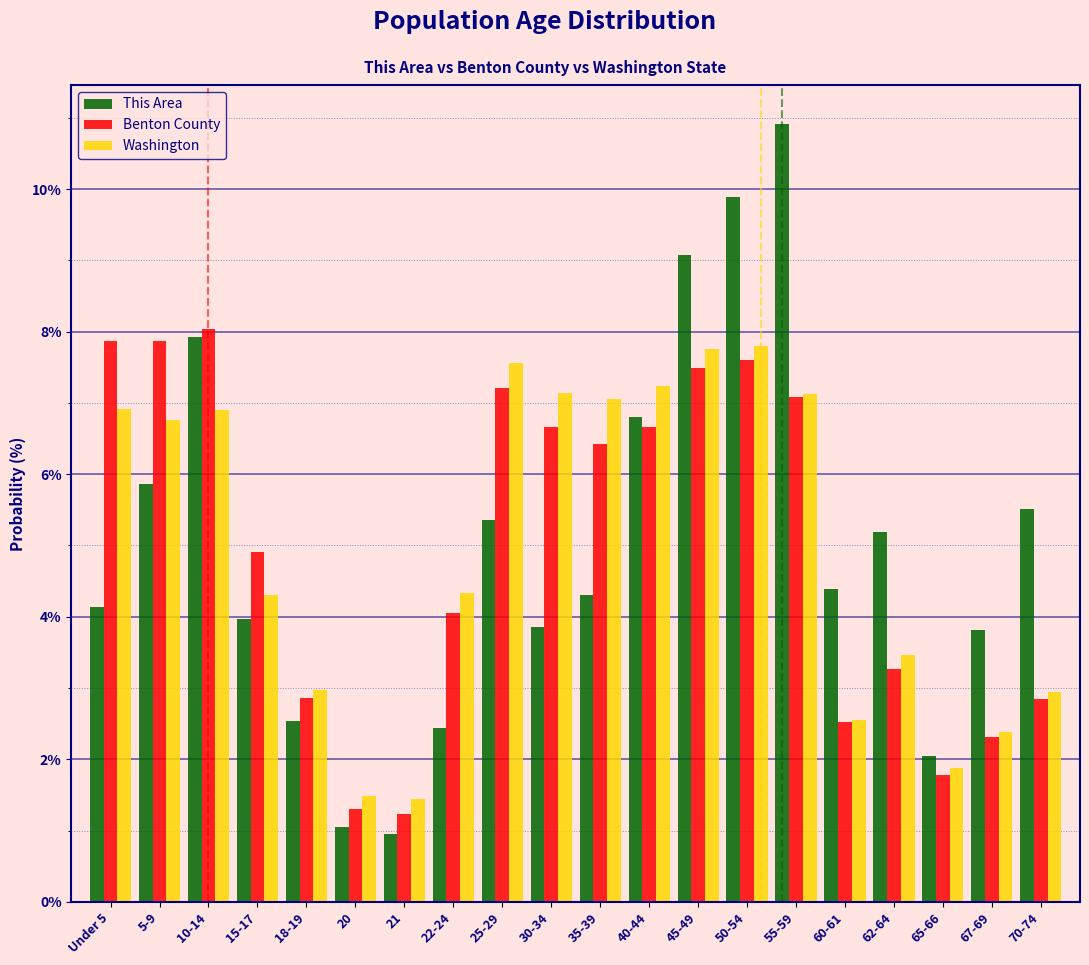

The value of Benton County at 60-61 is 2.5. True or false?

True